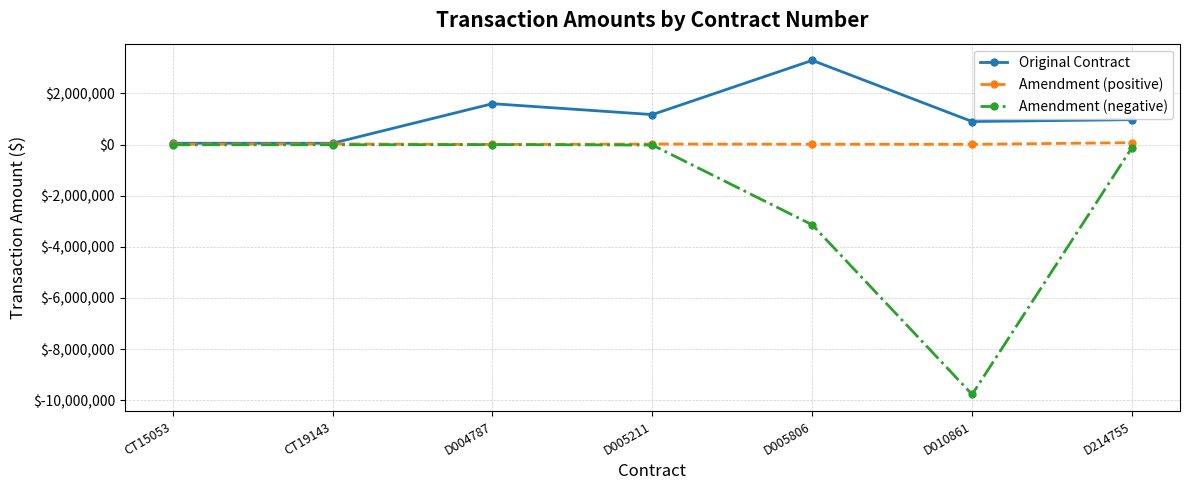

What is the sum of all Amendment (positive) values?

148937.9